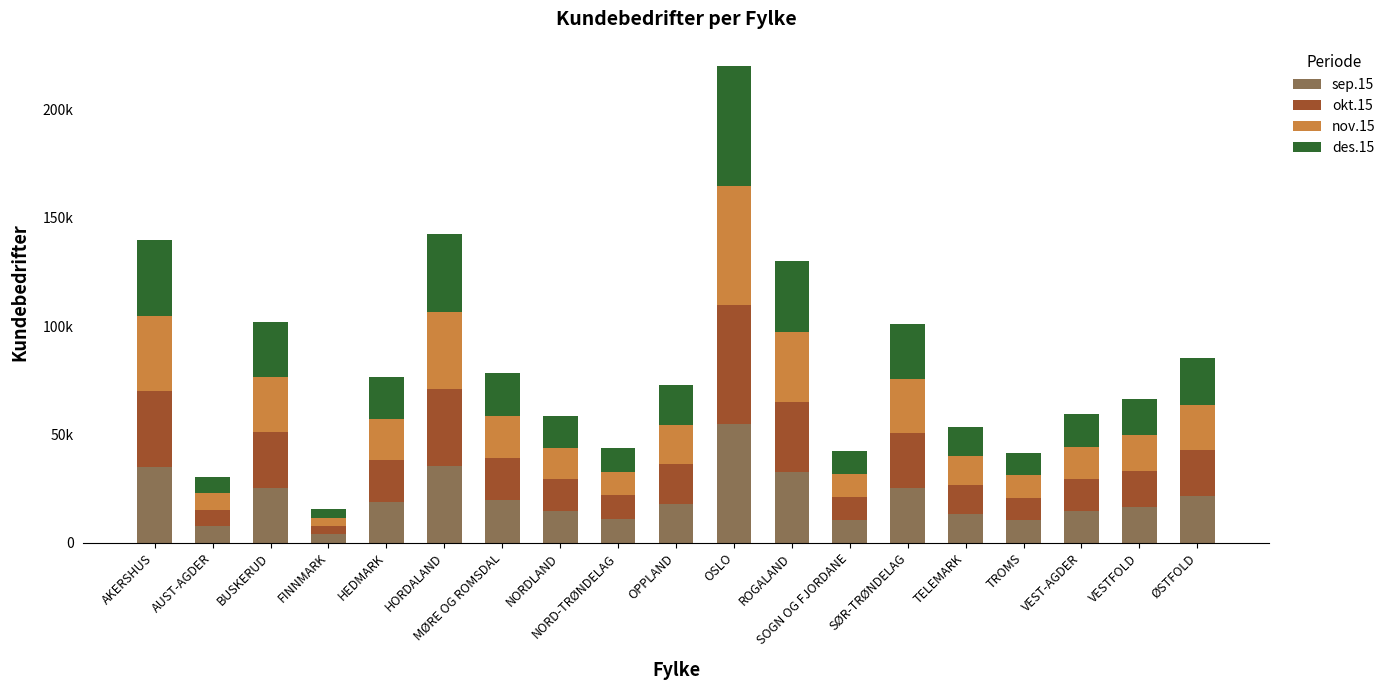

What is the sum of the nov.15 values at ROGALAND and ØSTFOLD?

53825